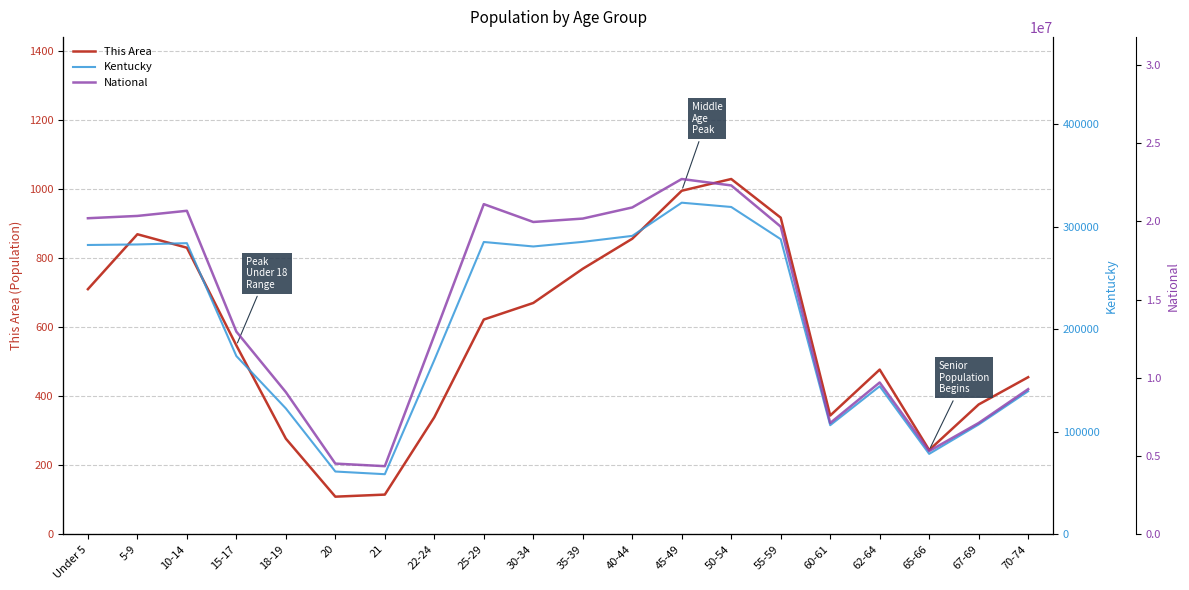

What is the difference between the maximum and minimum values in the This Area series?

920